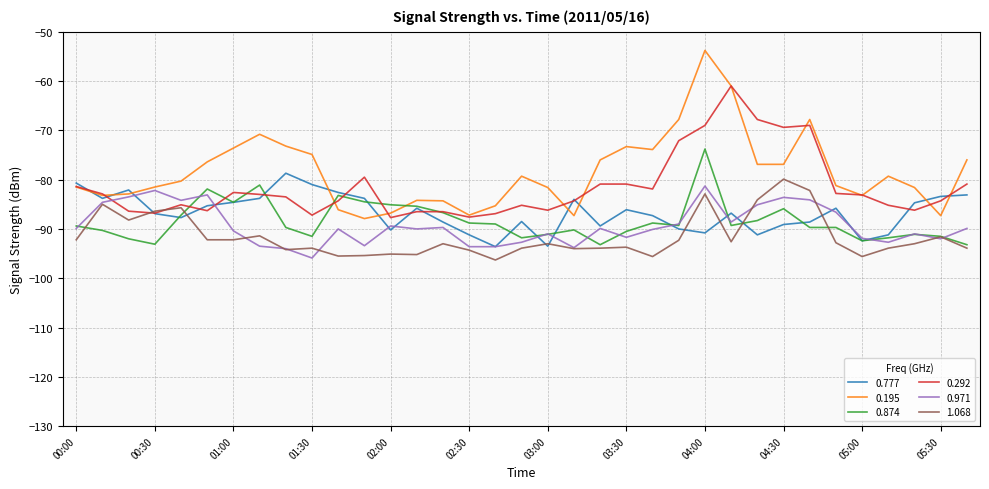

True or false: 1.068 and 0.195 cross at least once.

False